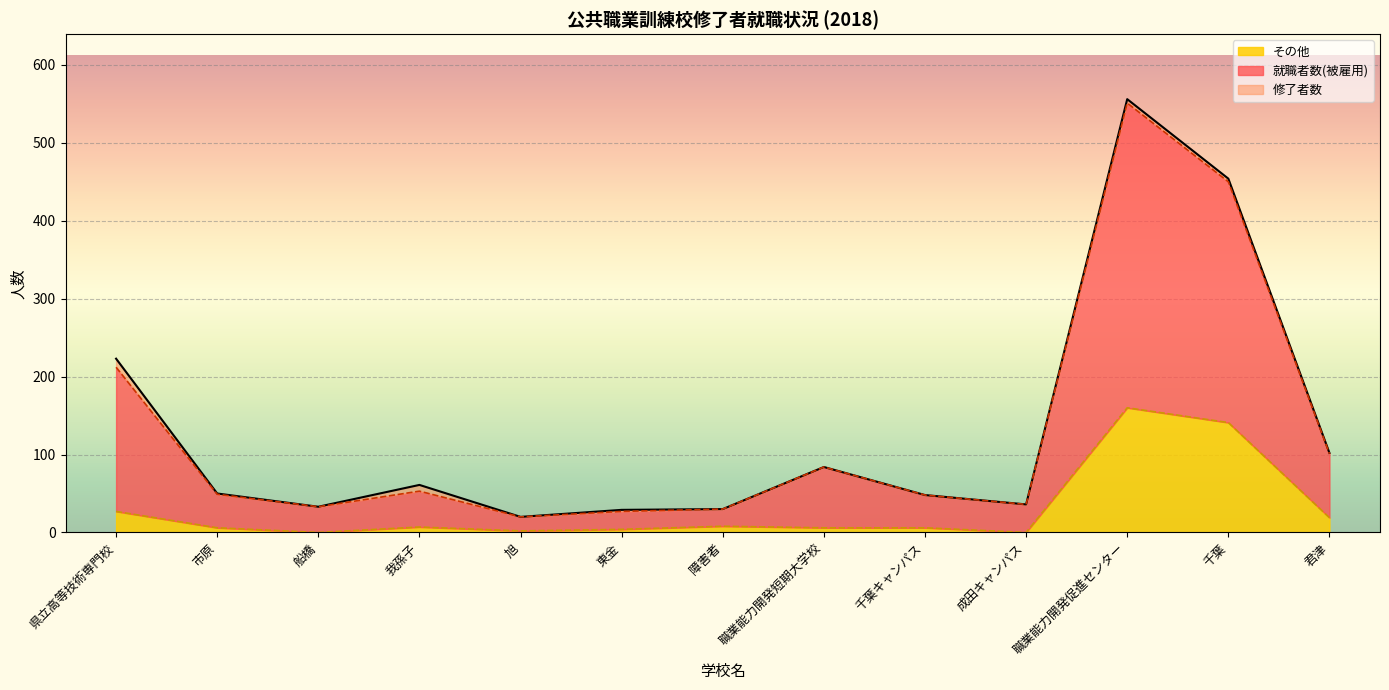

Reading left to right, list all the values displayed in this chart.

修了者数: 223	50	33	61	20	29	30	84	48	36	556	454	102
就職者数(被雇用): 212	49	33	53	20	27	30	84	48	36	551	450	101
その他: 27	6	0	7	2	4	8	6	6	0	160	141	19